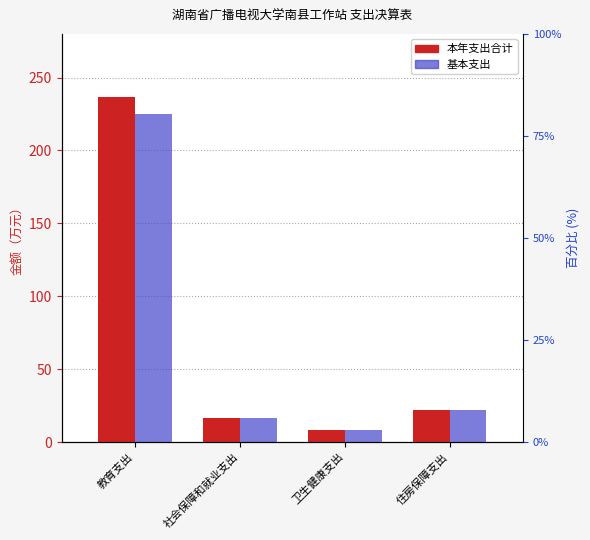

How many groups of bars are there?

4